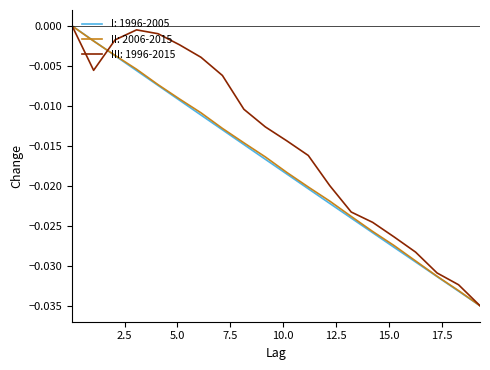

How many lines are shown in the chart?

3